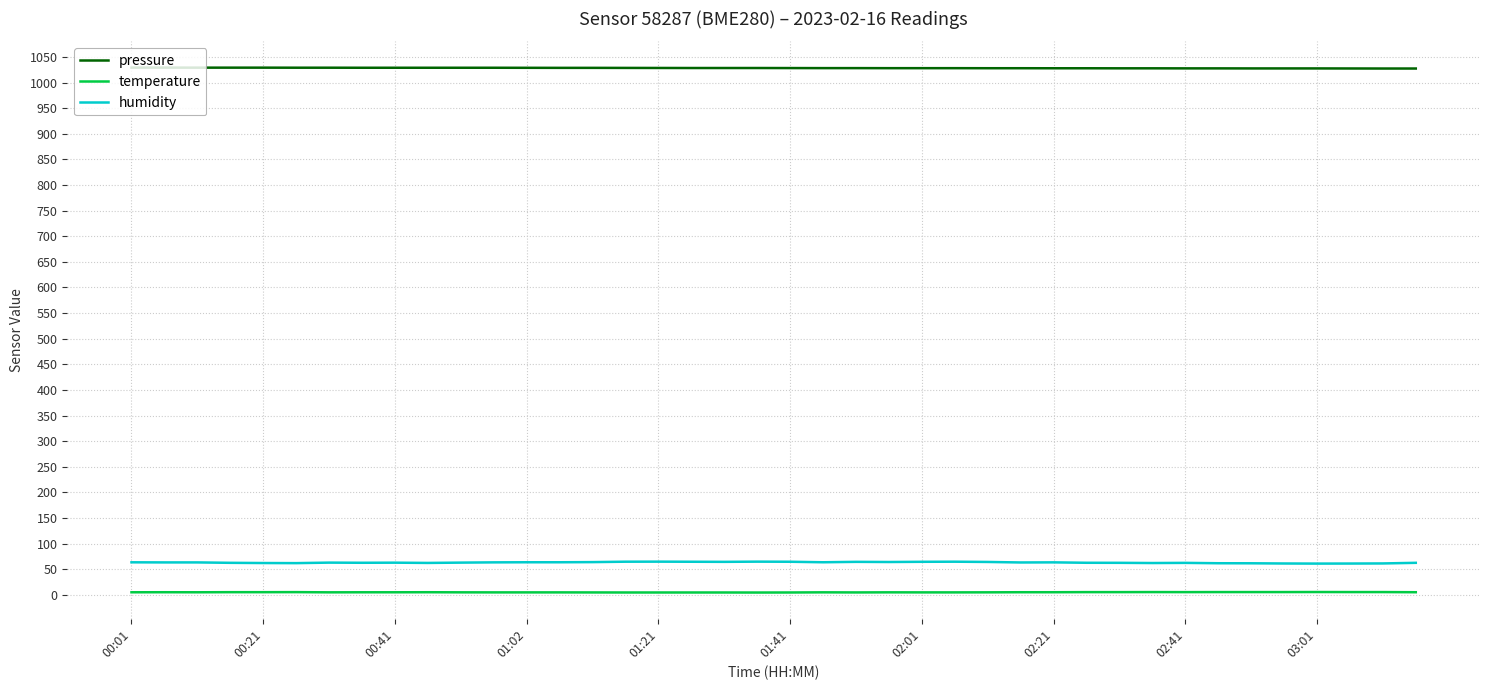

Which series has the largest total across all categories?

pressure